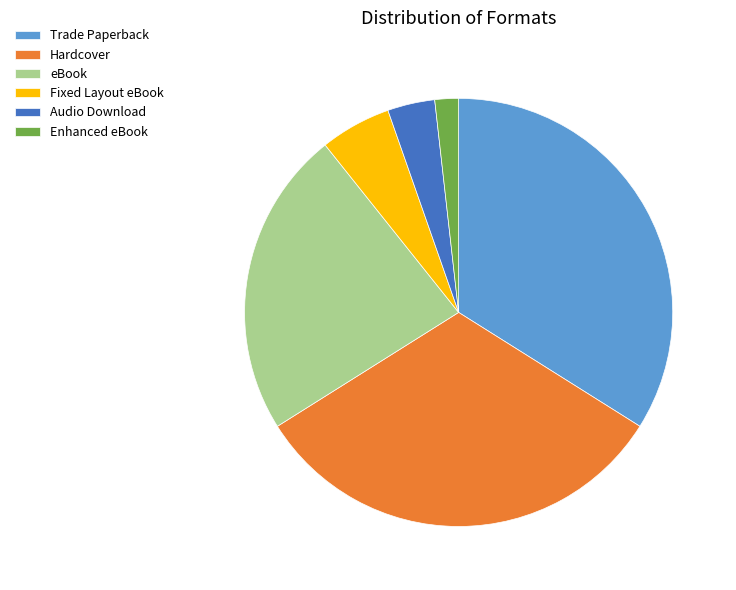

Do Trade Paperback and Hardcover together represent more than half of the pie?

Yes